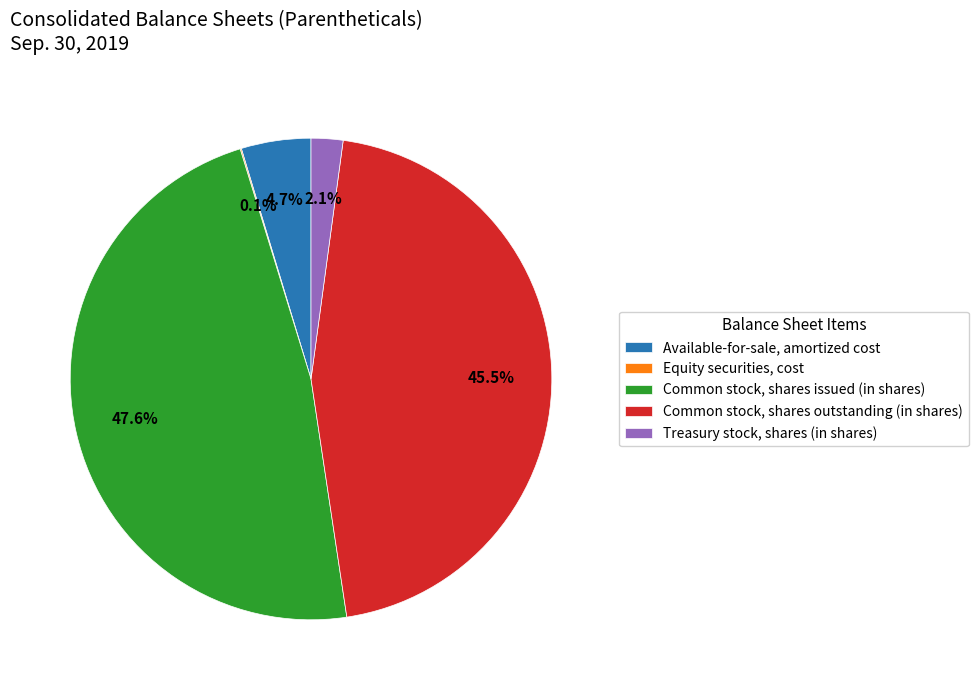

Does any single category account for the majority?

No